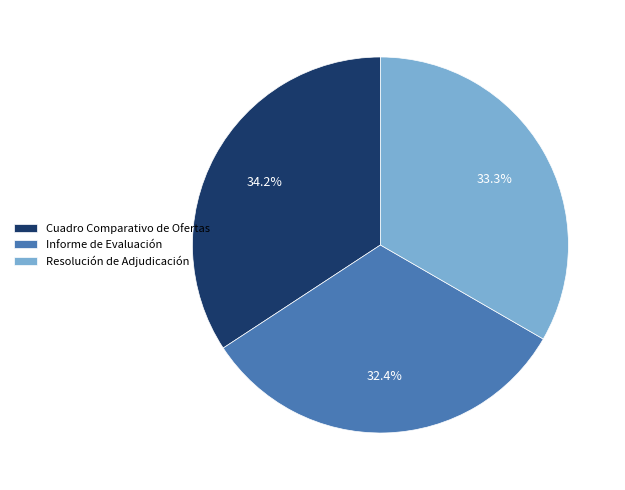

To the nearest percent, what is the average slice percentage?

33%